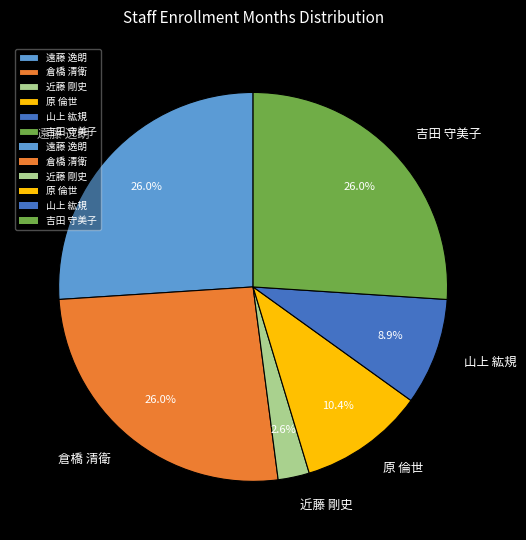

What percentage is the 吉田 守美子 slice, to the nearest percent?

26%